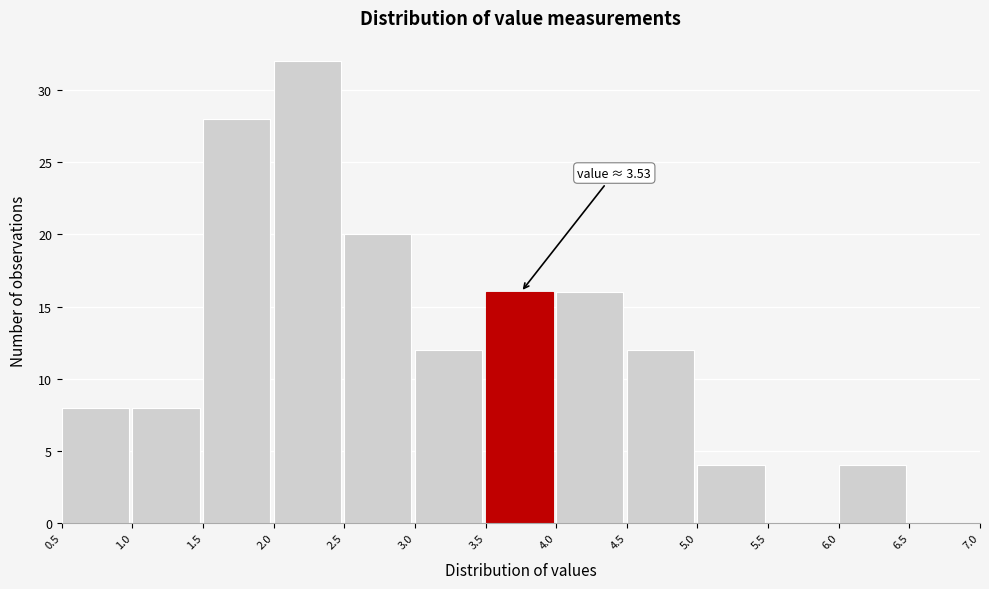

Over which range of the x-axis is the bar tallest?

2.0 to 2.5